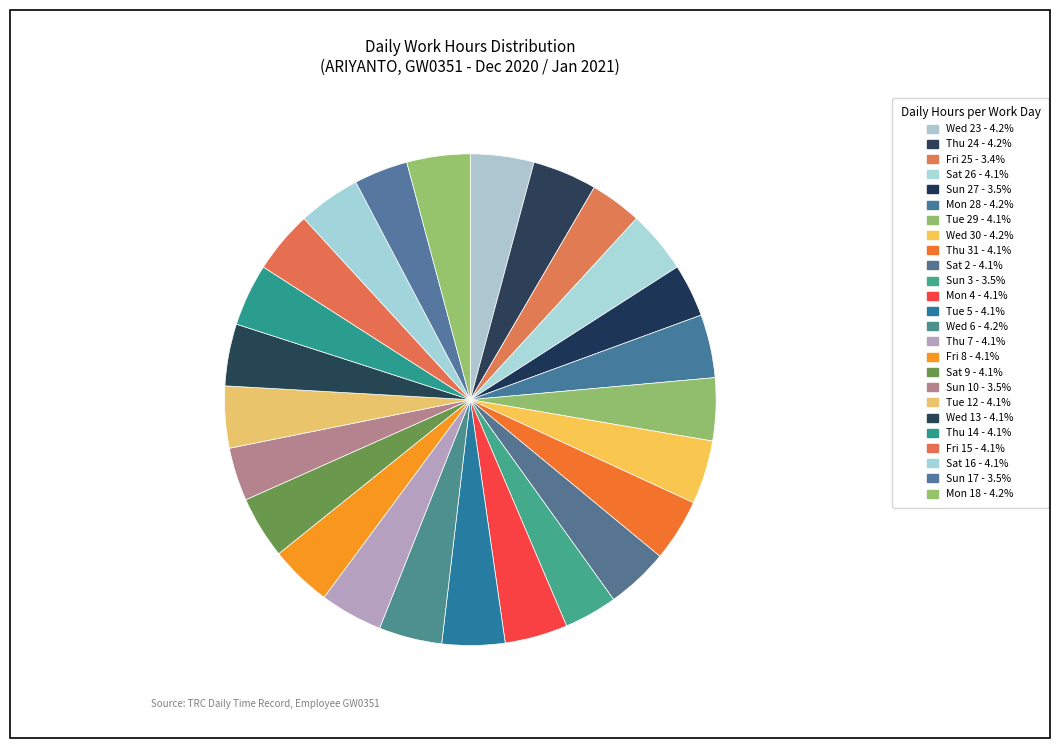

What is the smallest slice in the pie chart?

Fri 25